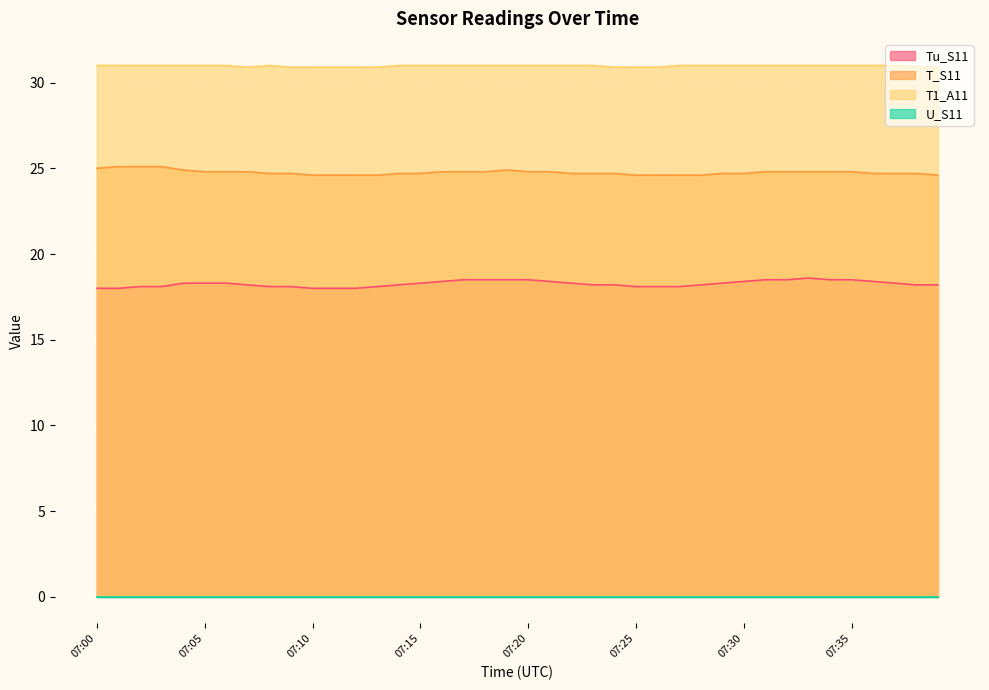

At which category is the sum across all series the highest?

07:19